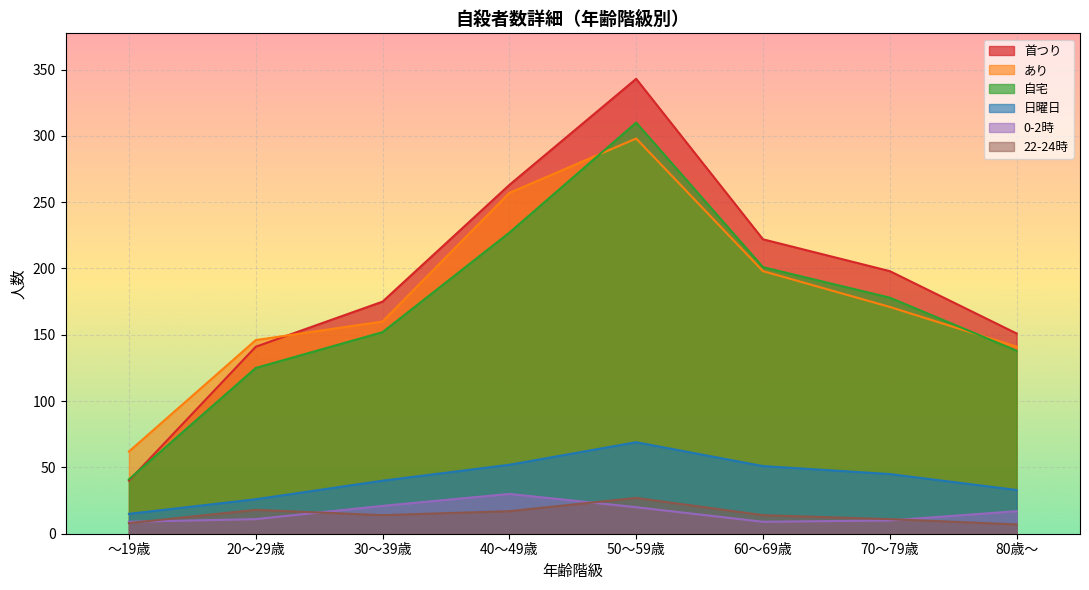

What is the value of the 0-2時 point at the 6th from the left?

9